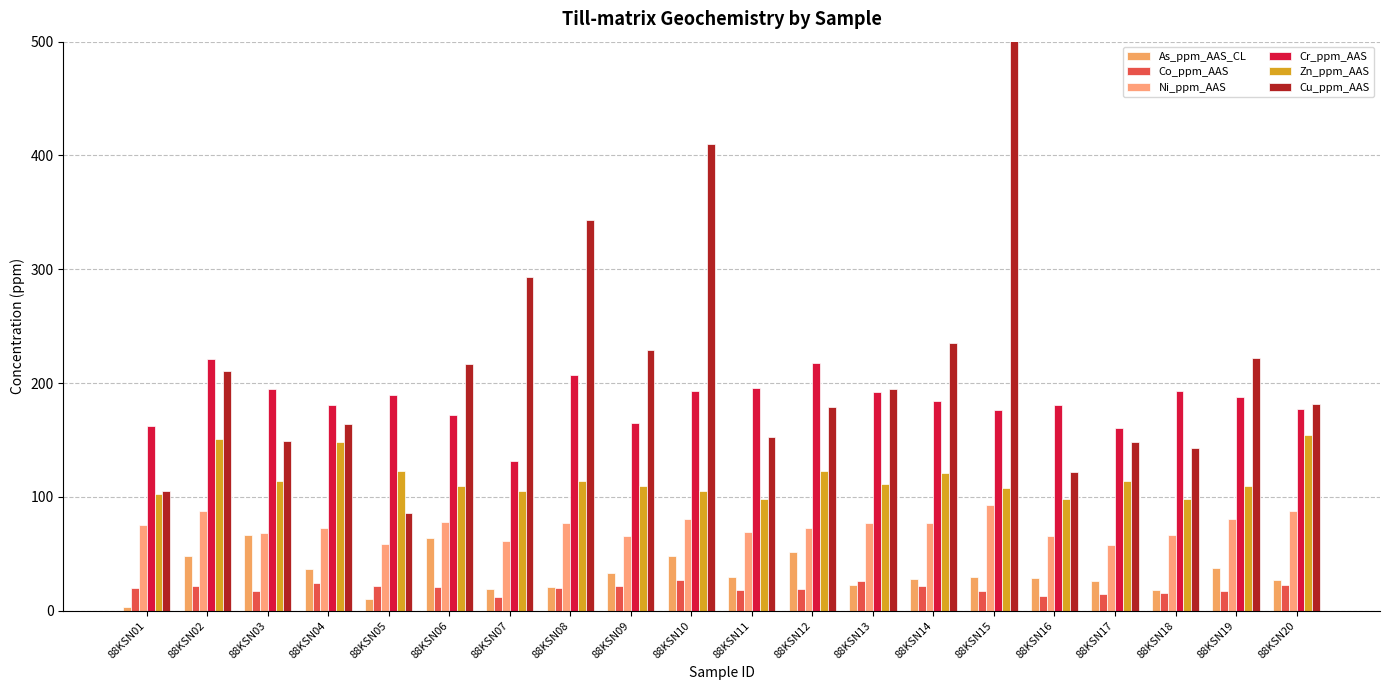

What value does the Ni_ppm_AAS series have at 88KSN05, to the nearest 10?

60